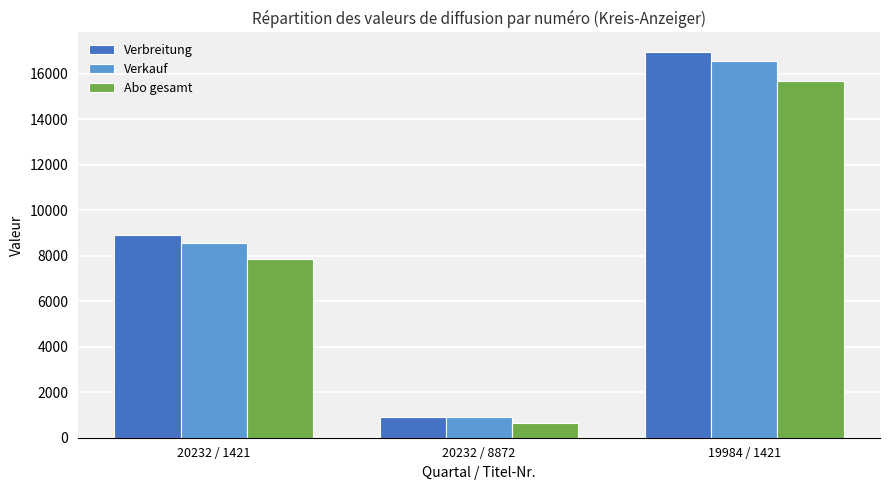

Reading left to right, extract all data points from this chart.

Verbreitung: 8897	917	16971
Verkauf: 8552	917	16577
Abo gesamt: 7850	643	15696